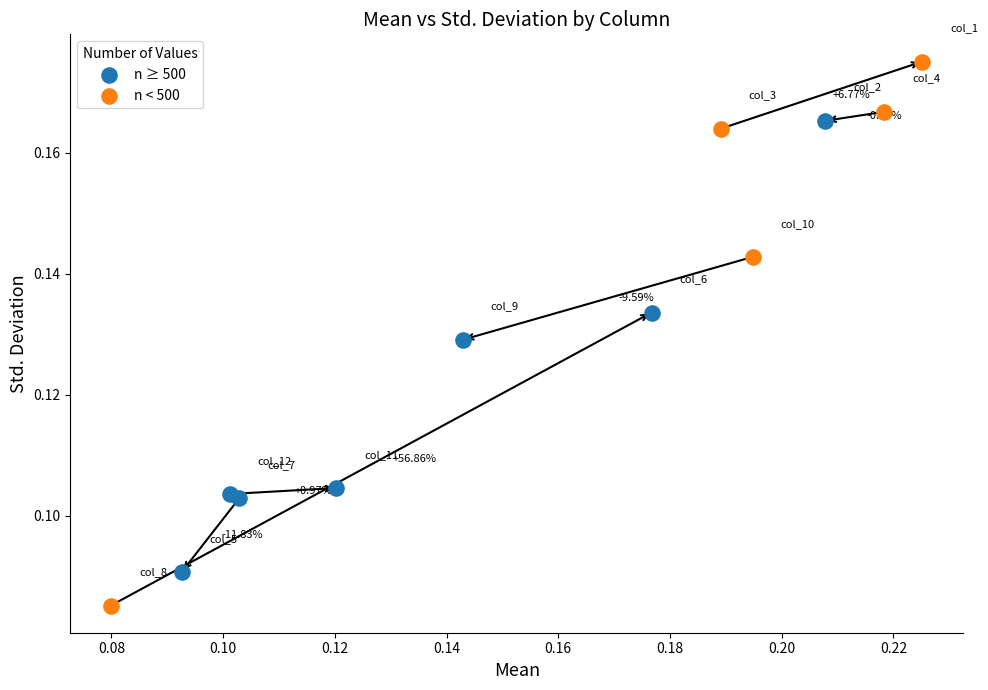

Which series reaches the minimum Y coordinate?

n < 500